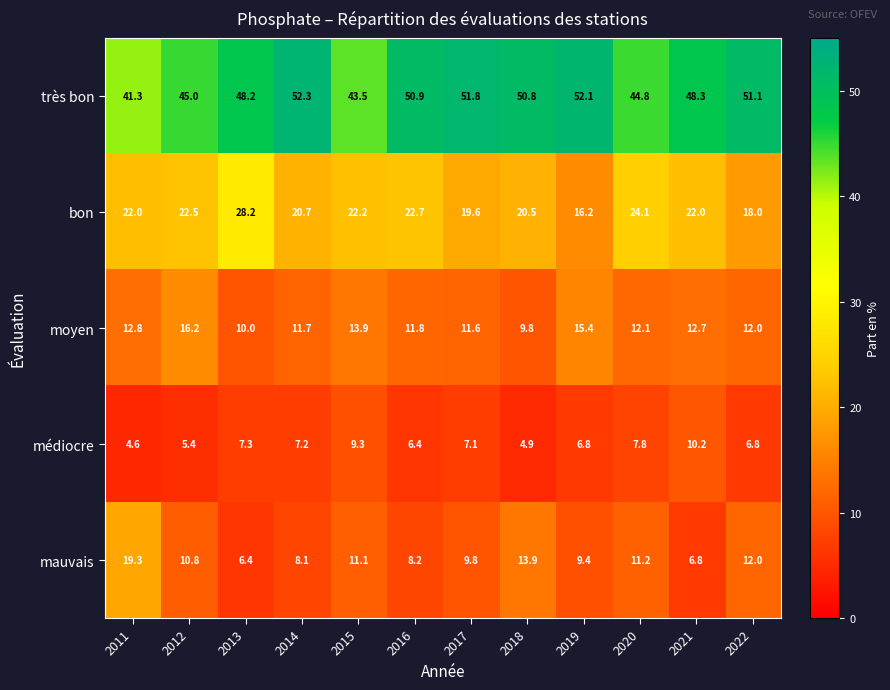

At which label is mauvais closest to 12?

2022